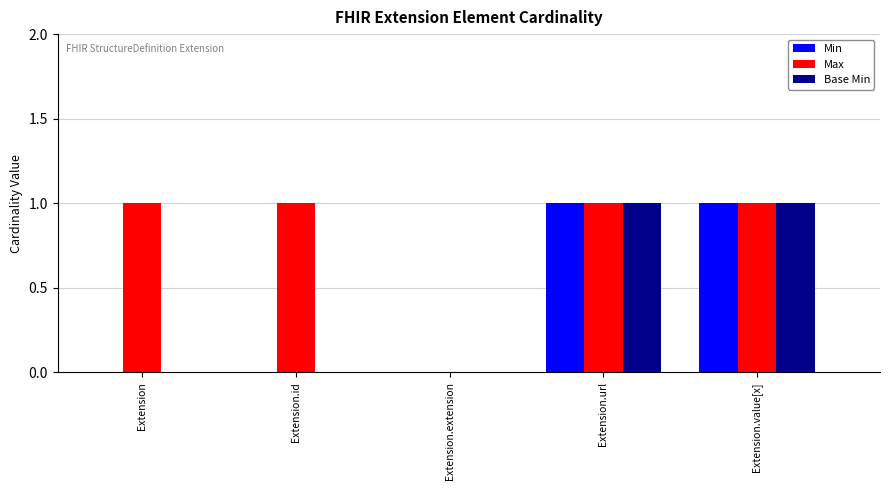

What is the sum of all Max values?

4